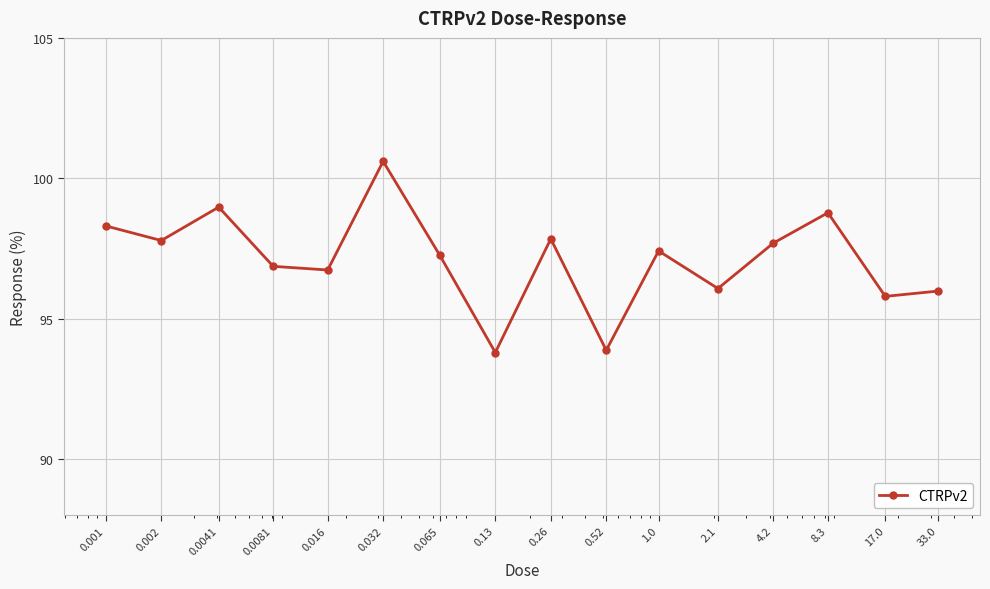

What is the greatest value displayed?

100.6